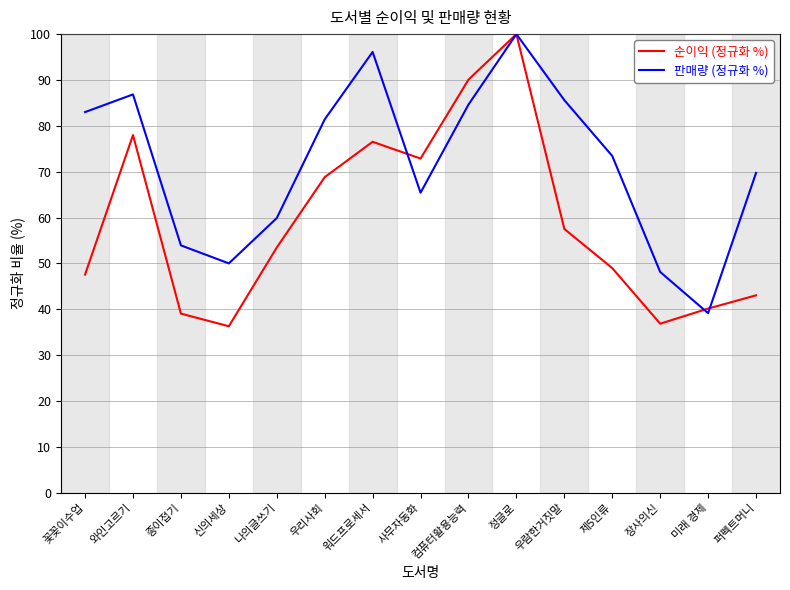

What are all the series names shown in the legend?

순이익 (정규화 %), 판매량 (정규화 %)